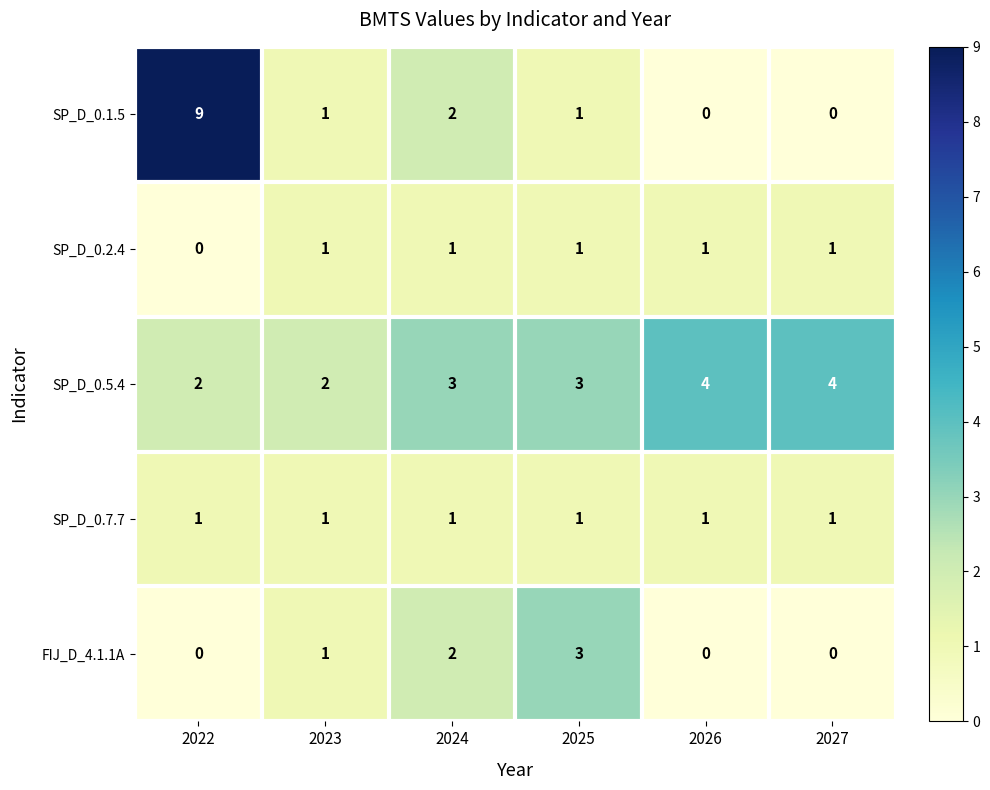

Is it true that FIJ_D_4.1.1A equals 1 at 2023?

True